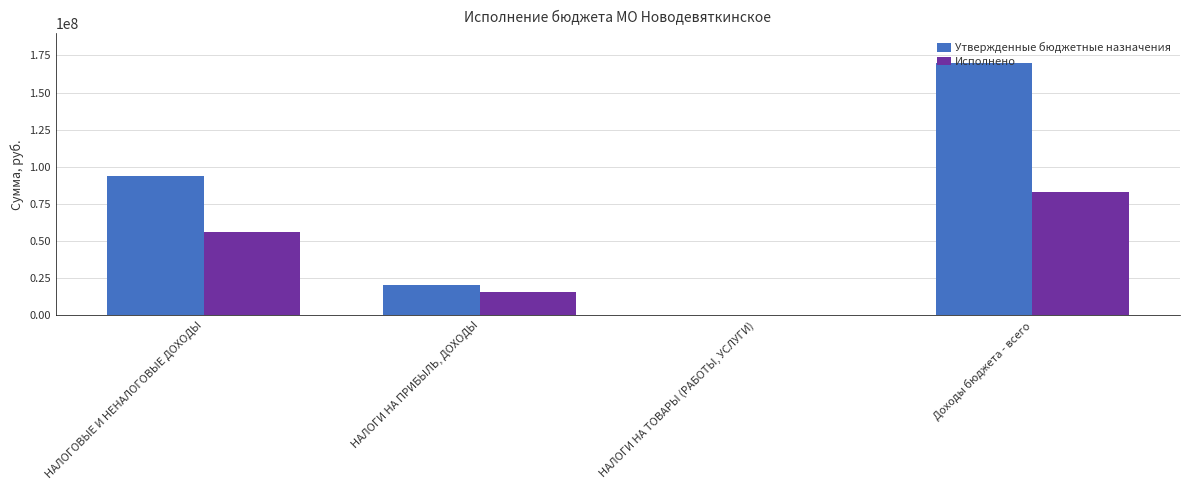

At which label does Исполнено first exceed 56200481?

НАЛОГОВЫЕ И НЕНАЛОГОВЫЕ ДОХОДЫ